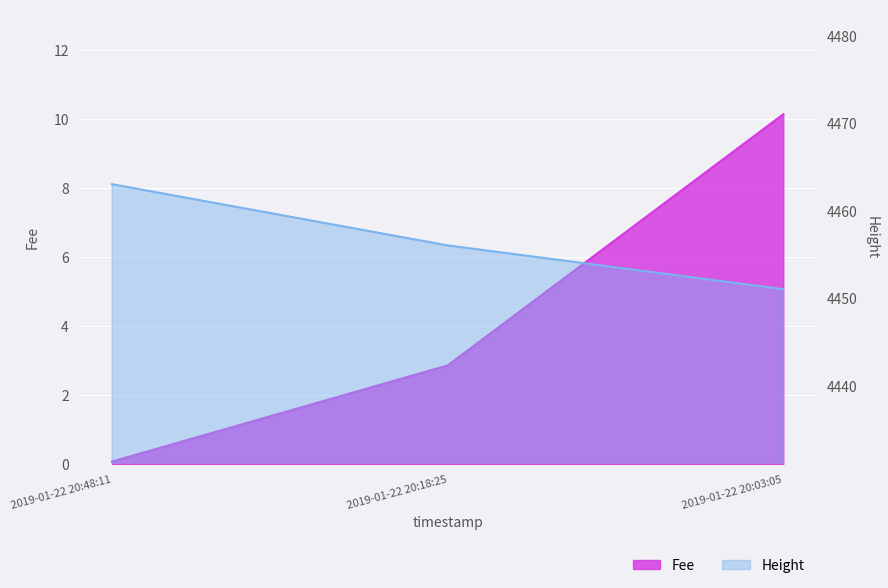

What is the difference between the maximum and minimum values in the Fee series?

10.1